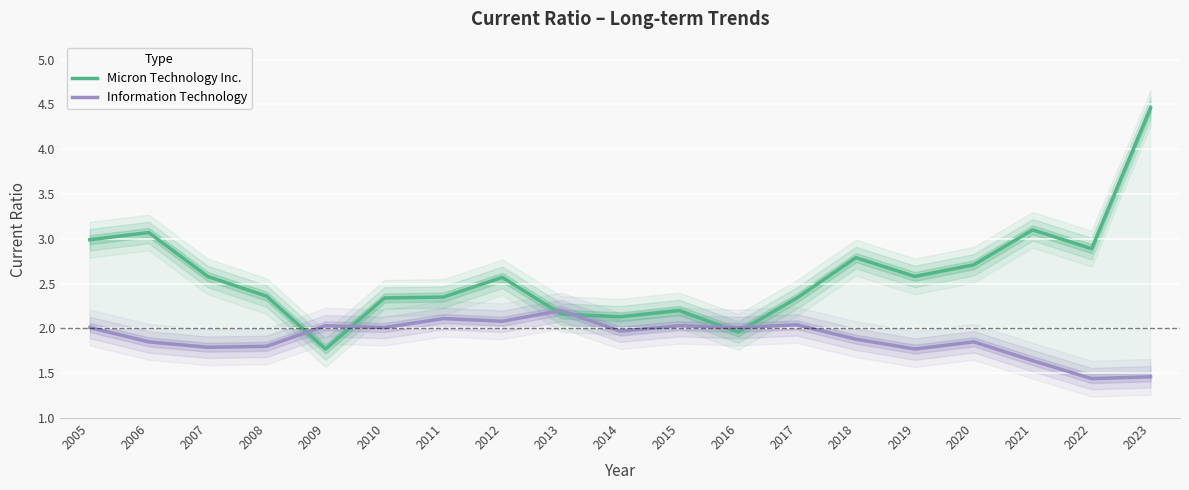

What are all the series names shown in the legend?

Micron Technology Inc., Information Technology